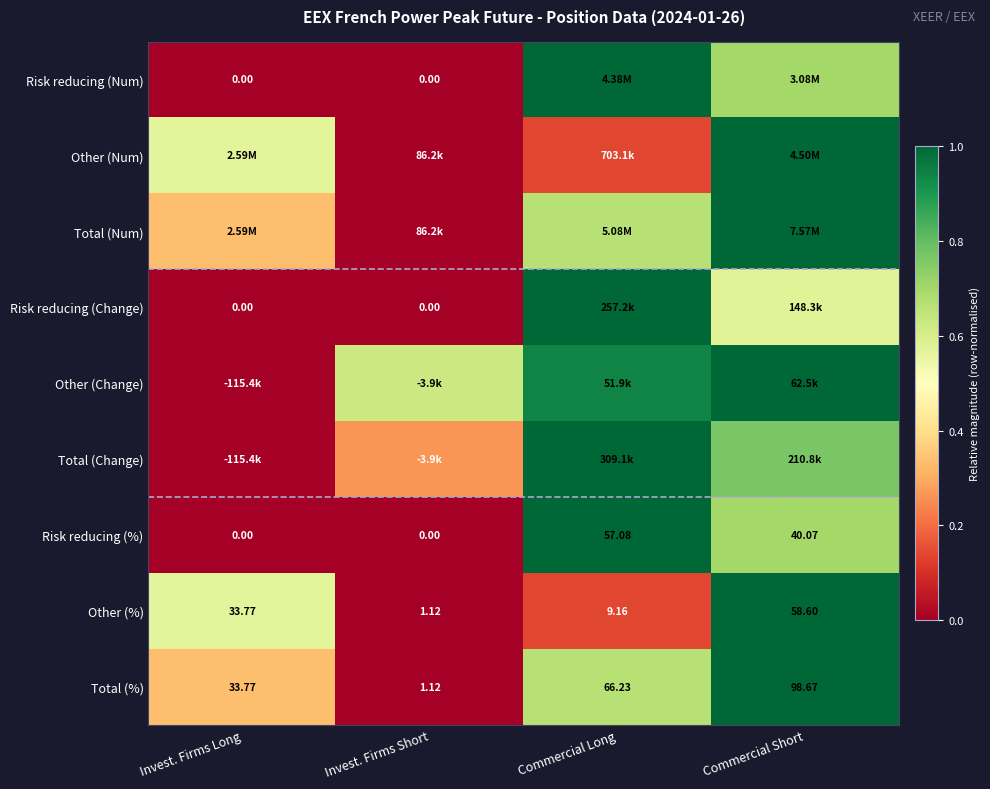

At how many categories does at least one series exceed 0?

4